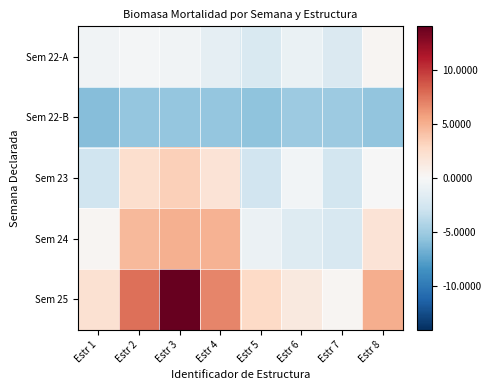

Rank the series at Estr 7 from highest to lowest value.

Sem 25, Sem 22-A, Sem 24, Sem 23, Sem 22-B